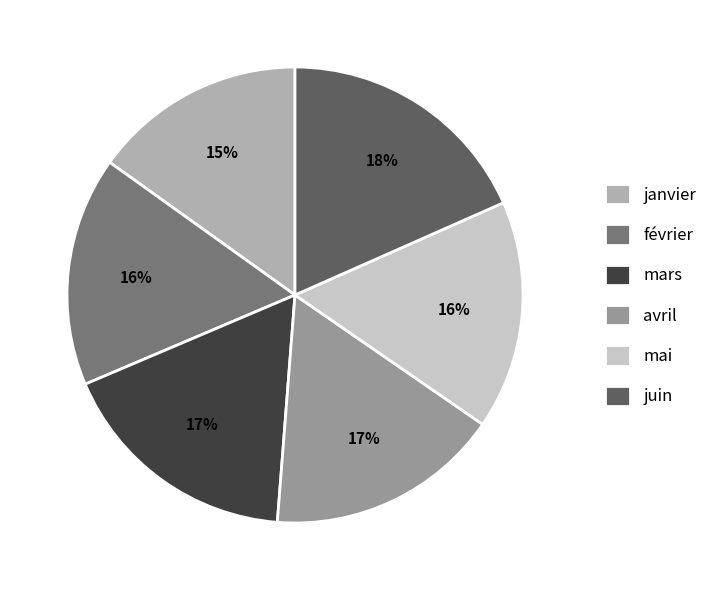

What is the smallest slice in the pie chart?

janvier